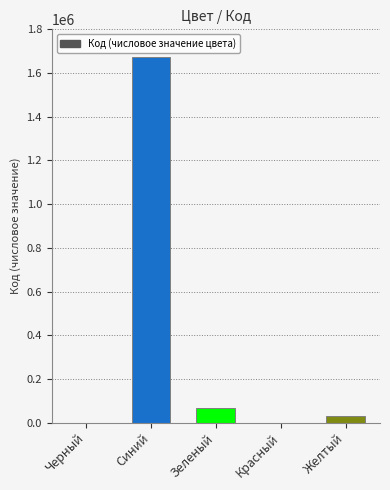

Between Черный and Зеленый, which is larger?

Зеленый